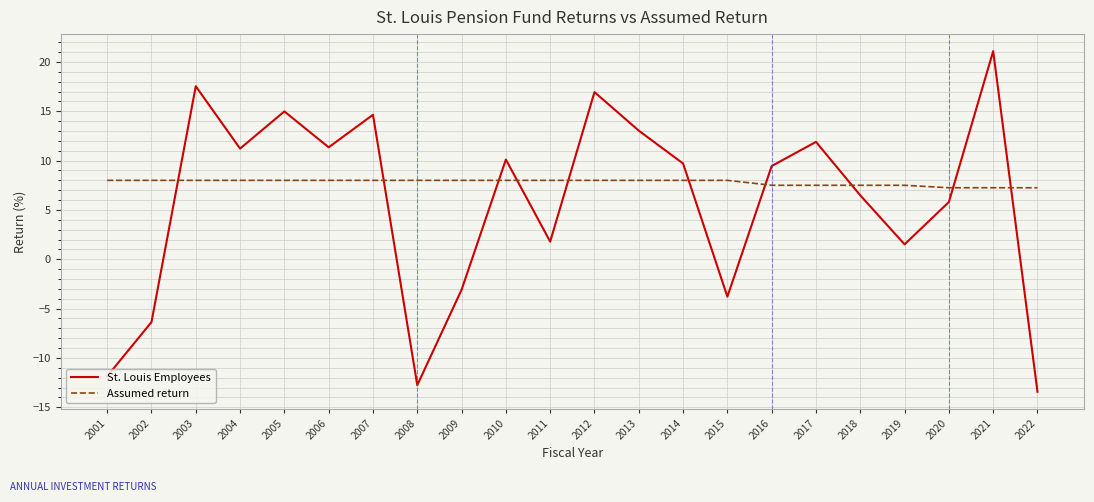

At how many categories does at least one series exceed 0?

22